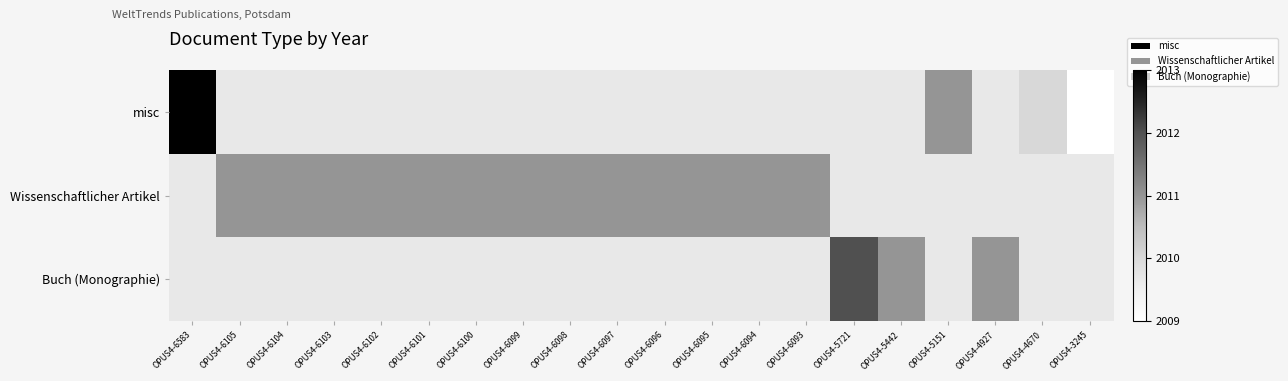

True or false: Wissenschaftlicher Artikel has a value of 711.4 at OPUS4-6093.

False